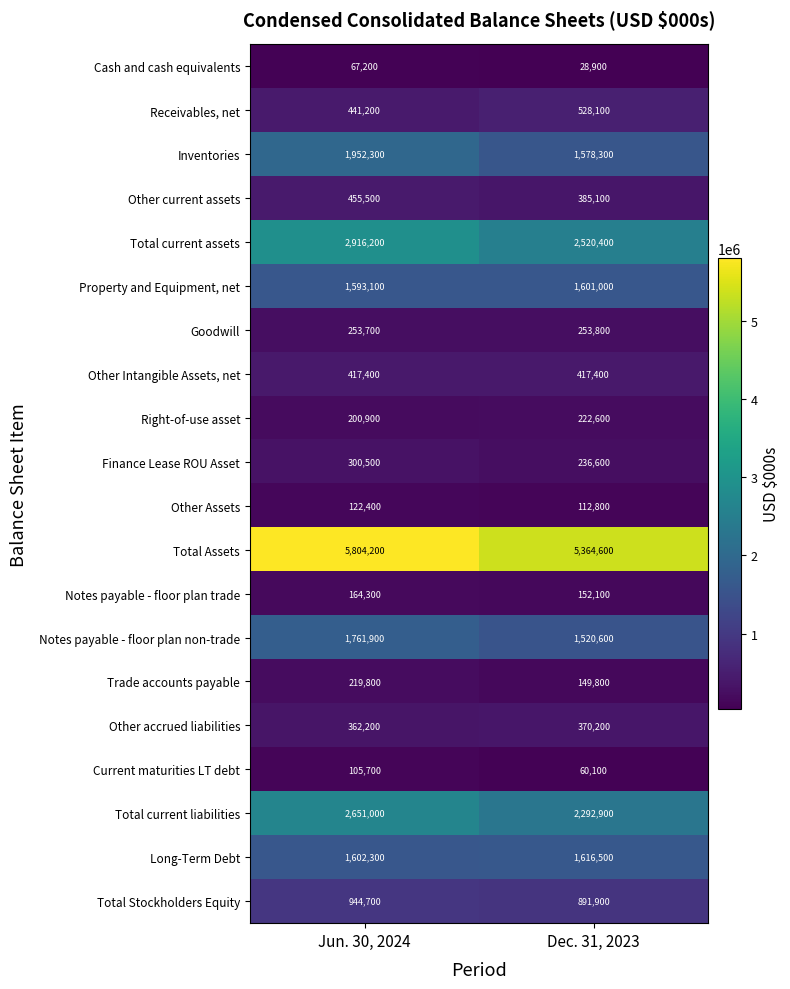

Rank the series by their maximum value, from lowest to highest.

Cash and cash equivalents, Current maturities LT debt, Other Assets, Notes payable - floor plan trade, Trade accounts payable, Right-of-use asset, Goodwill, Finance Lease ROU Asset, Other accrued liabilities, Other Intangible Assets, net, Other current assets, Receivables, net, Total Stockholders Equity, Property and Equipment, net, Long-Term Debt, Notes payable - floor plan non-trade, Inventories, Total current liabilities, Total current assets, Total Assets